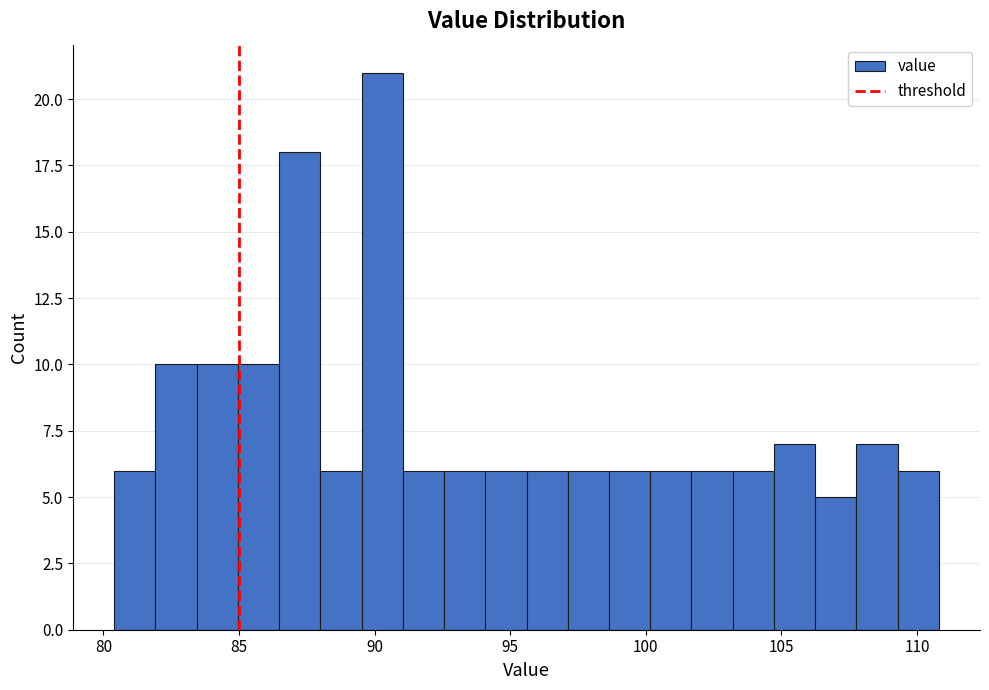

Read against the x-axis, roughly where is the centre of the tallest bar?

90.5